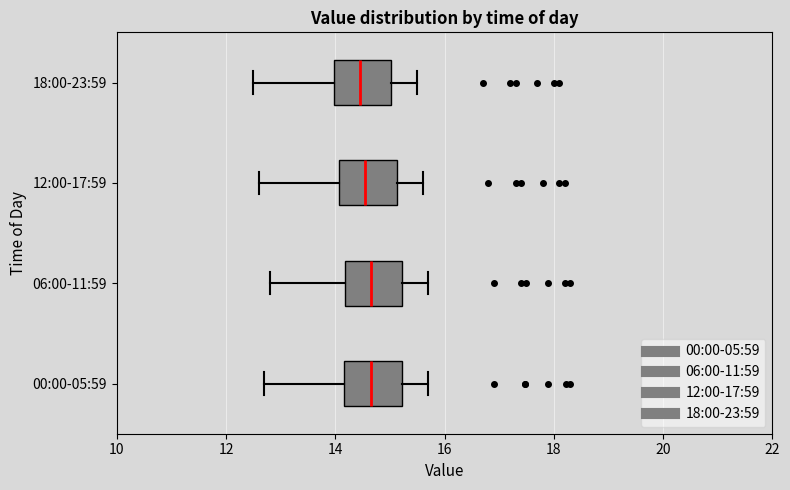

Reading bottom to top, read every box against the x-axis: the position of its median line, the range the box covers, and the ends of its whiskers. The values are not printed on the chart, so give them approximately, as read against the axis.

00:00-05:59: median 14.6, box 14.2 to 15.2, whiskers 12.8 to 15.8
06:00-11:59: median 14.6, box 14.2 to 15.2, whiskers 12.8 to 15.8
12:00-17:59: median 14.6, box 14.0 to 15.2, whiskers 12.6 to 15.6
18:00-23:59: median 14.4, box 14.0 to 15.0, whiskers 12.6 to 15.6